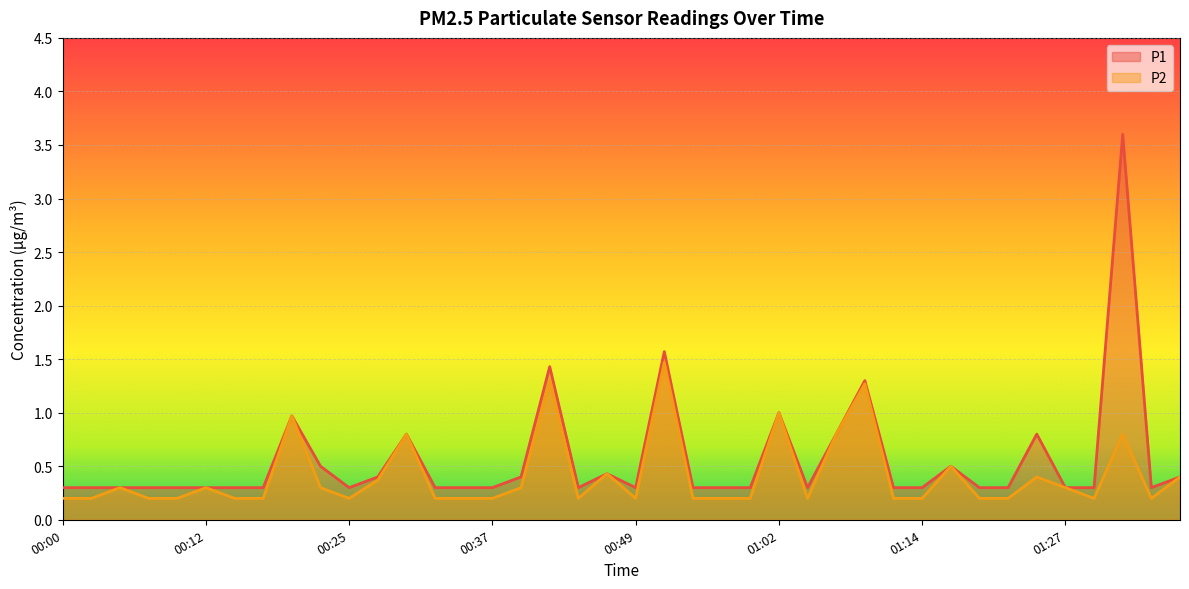

What is the label of the 7th point from the left?

00:15